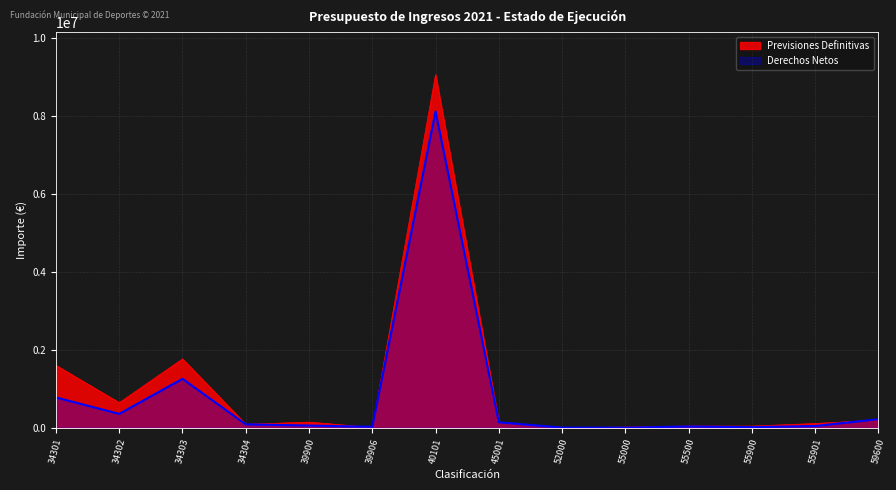

True or false: Previsiones Definitivas has a value of 221.2 at 52000.

False